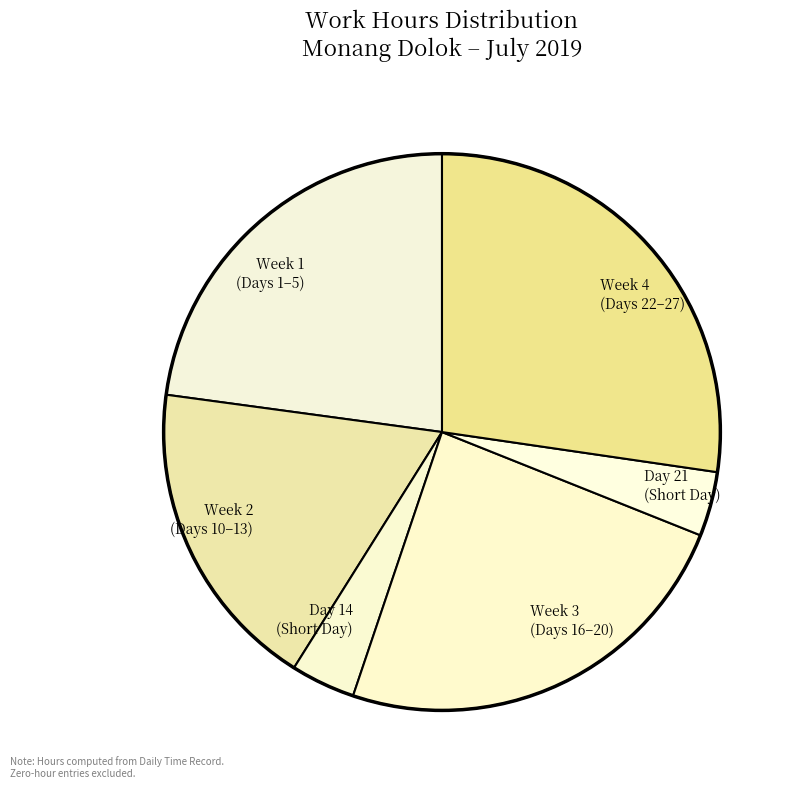

Is Day 14 (Short Day) the majority of the pie?

No